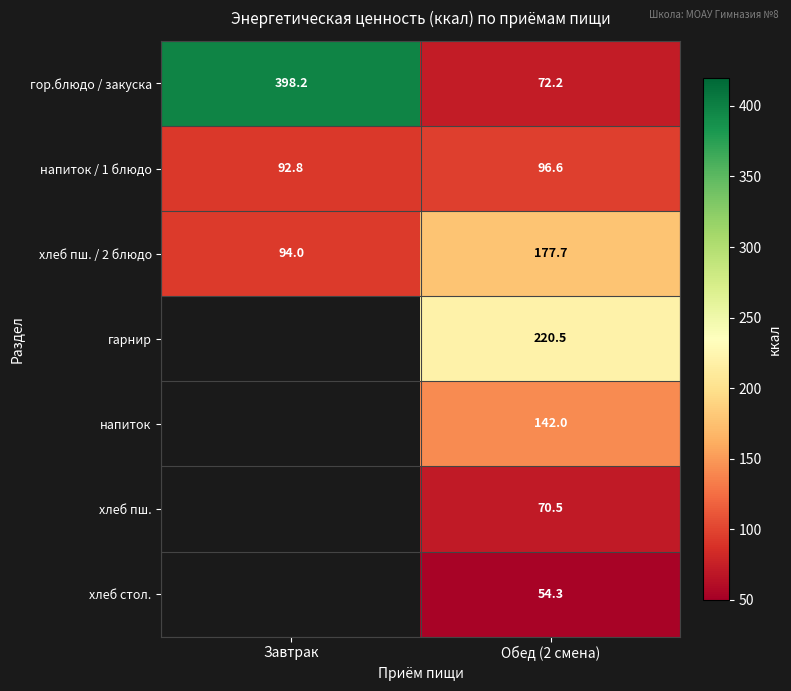

Is it true that напиток equals 142.0 at Обед (2 смена)?

True